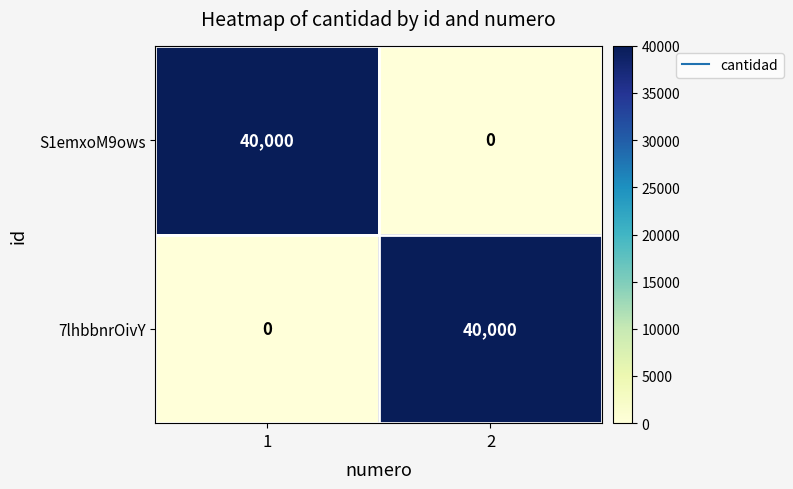

The 7lhbbnrOivY series shows 14522 at 2. True or false?

False